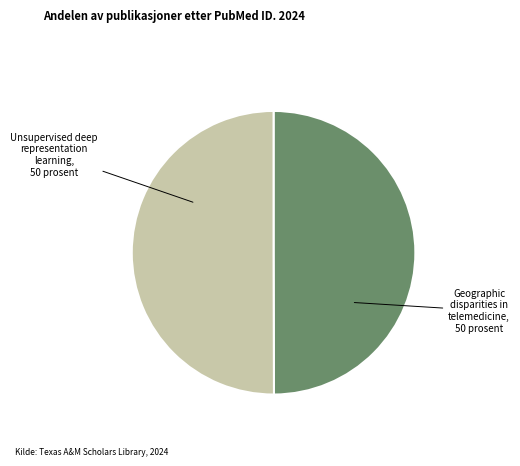

Count the number of slices in the pie.

2